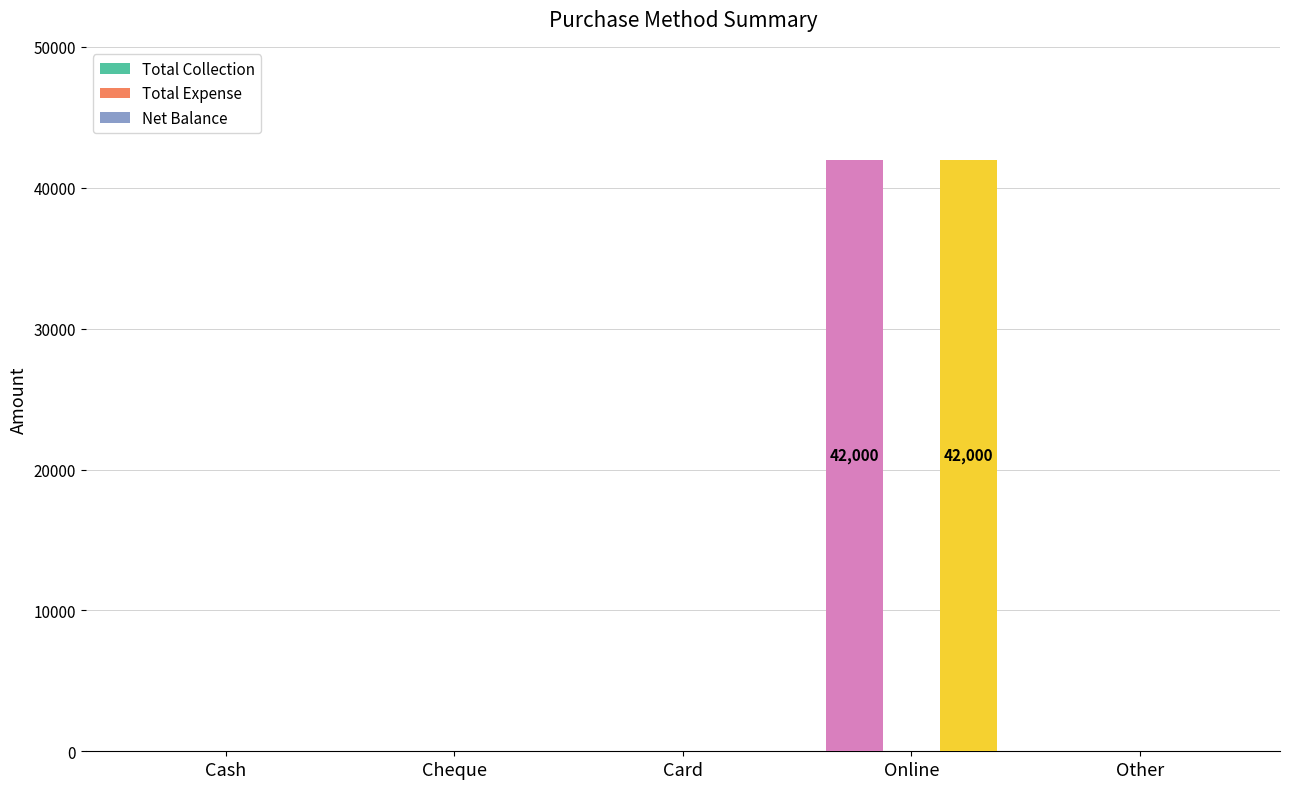

What is the label of the 2nd bar from the left?

Cheque